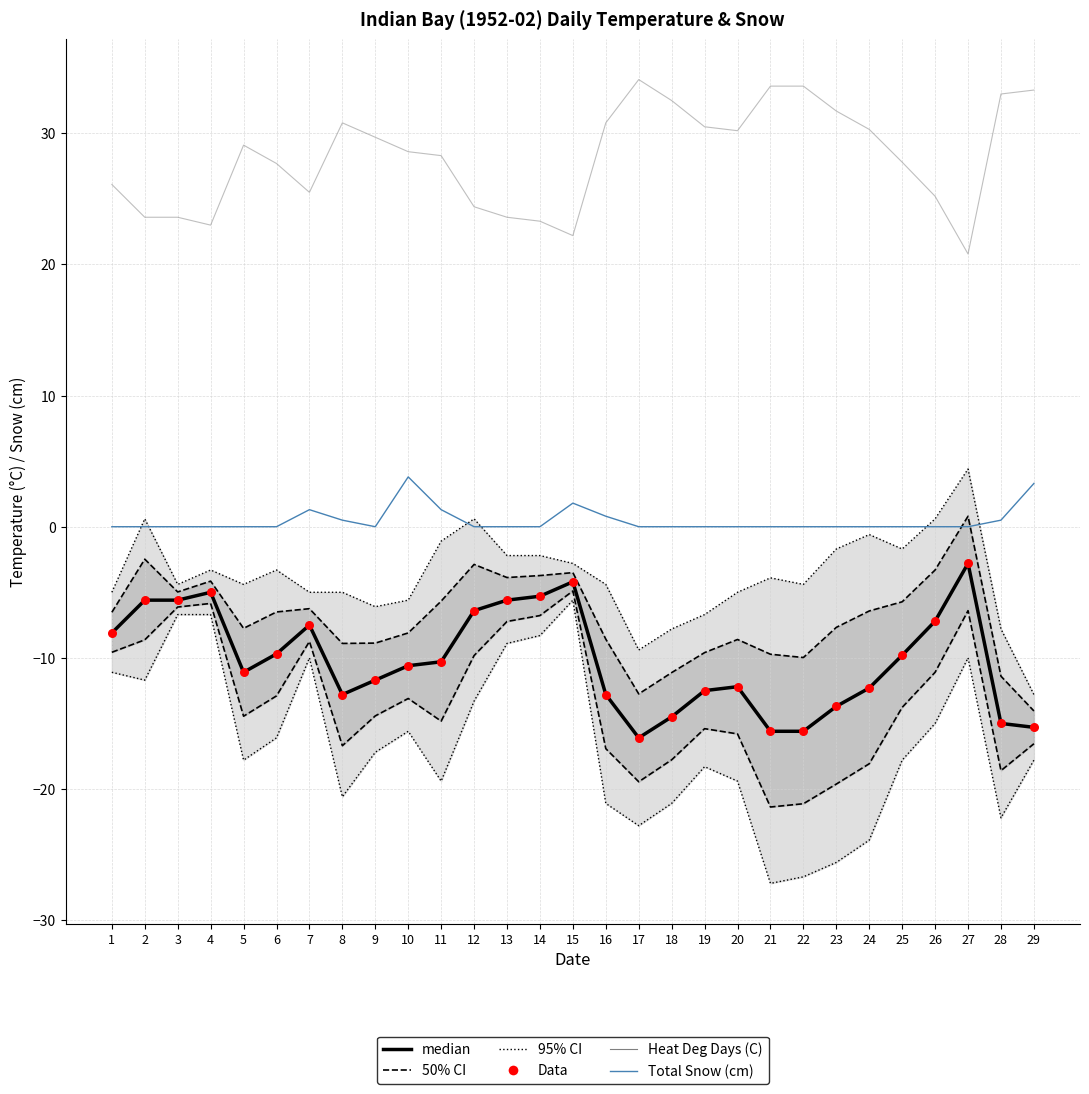

Which series reaches the minimum Y coordinate?

95% CI